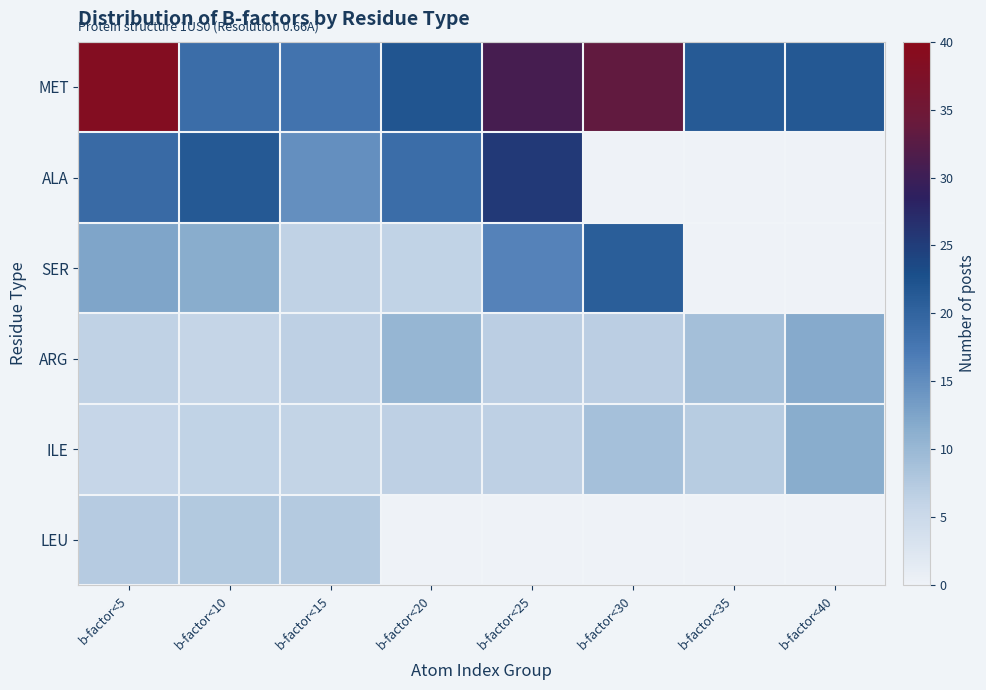

At how many categories does at least one series exceed 21?

7